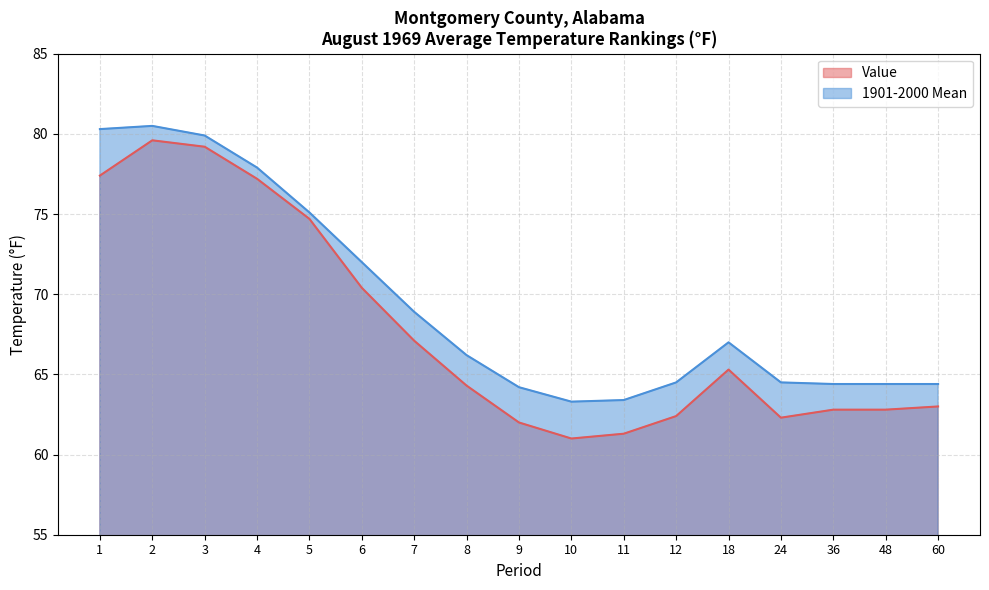

How many data points in Value are less than 64?

8